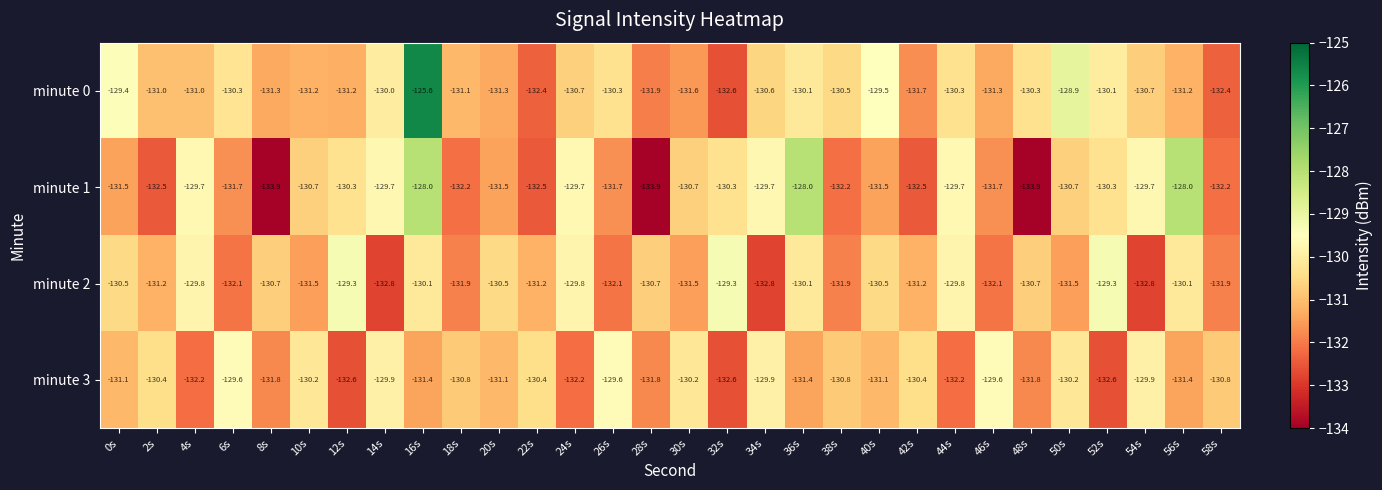

True or false: minute 0 has a value of -132.4 at 22s.

True